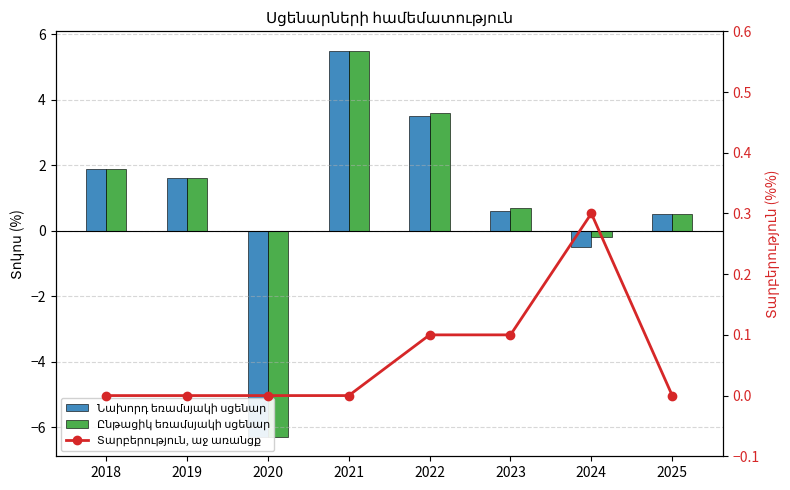

Which label corresponds to the smallest value in the chart?

2020